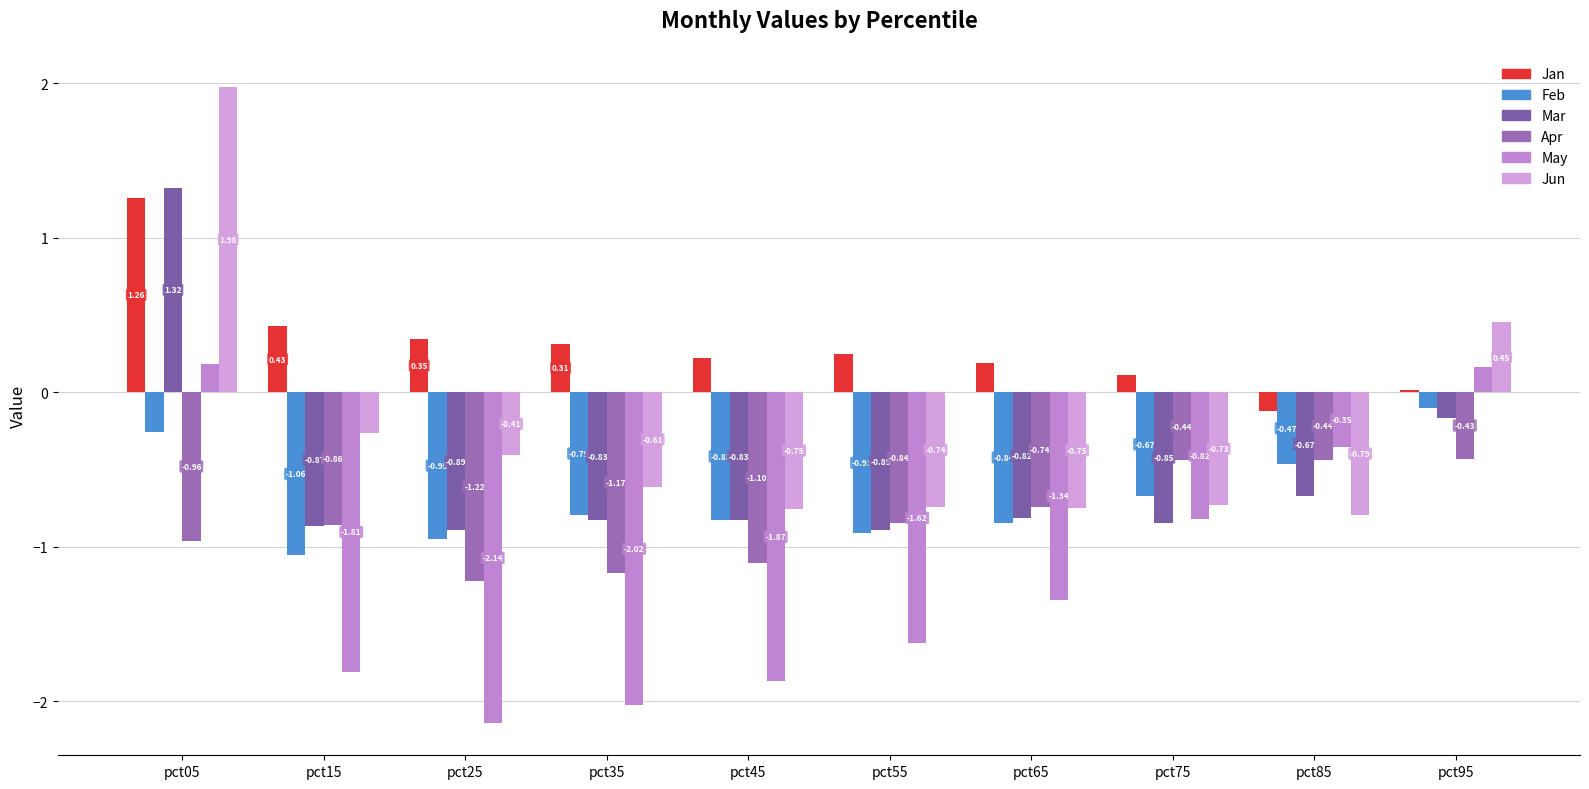

How many values in Jun are above zero?

2